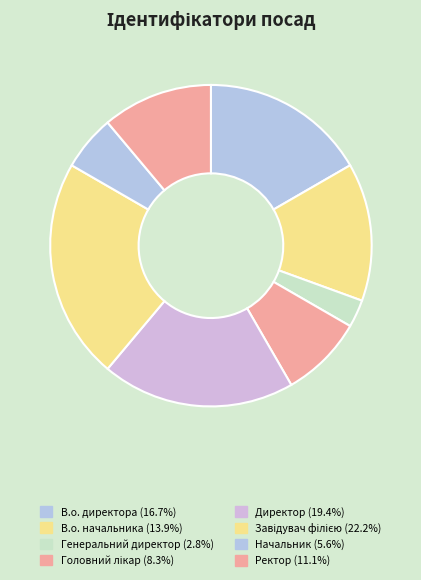

Which slice is the smallest?

Генеральний директор